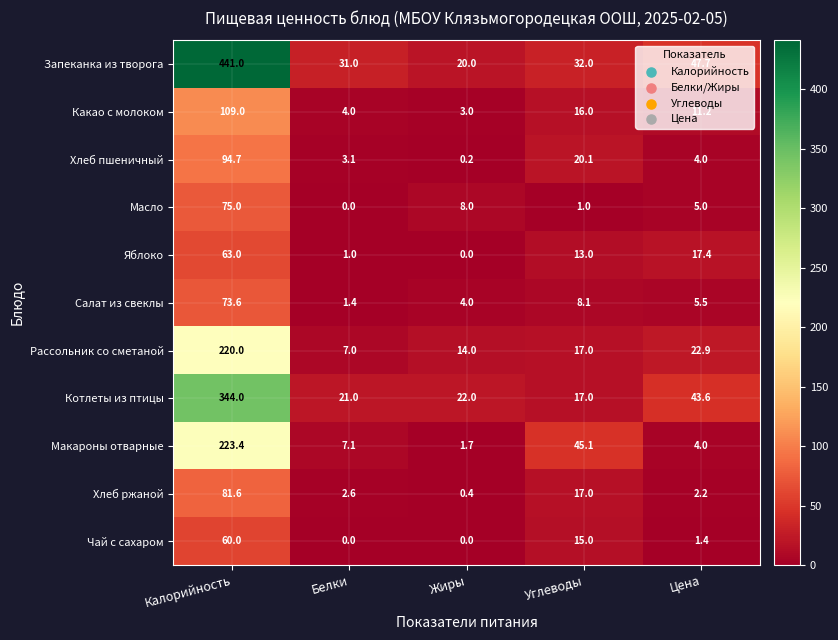

What is the sum of all Хлеб пшеничный values?

122.1